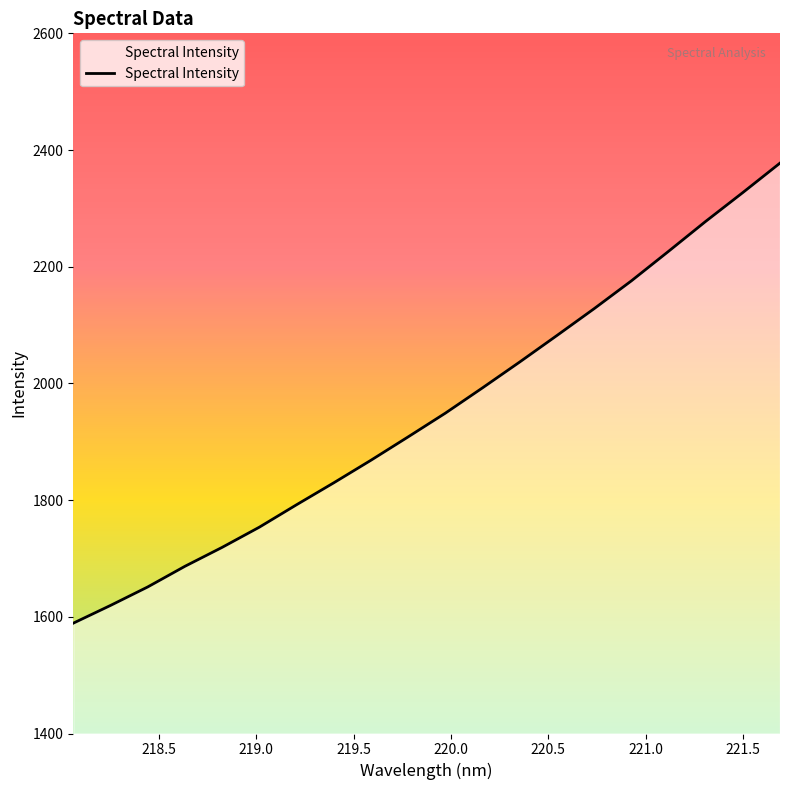

How many lines are shown in the chart?

1